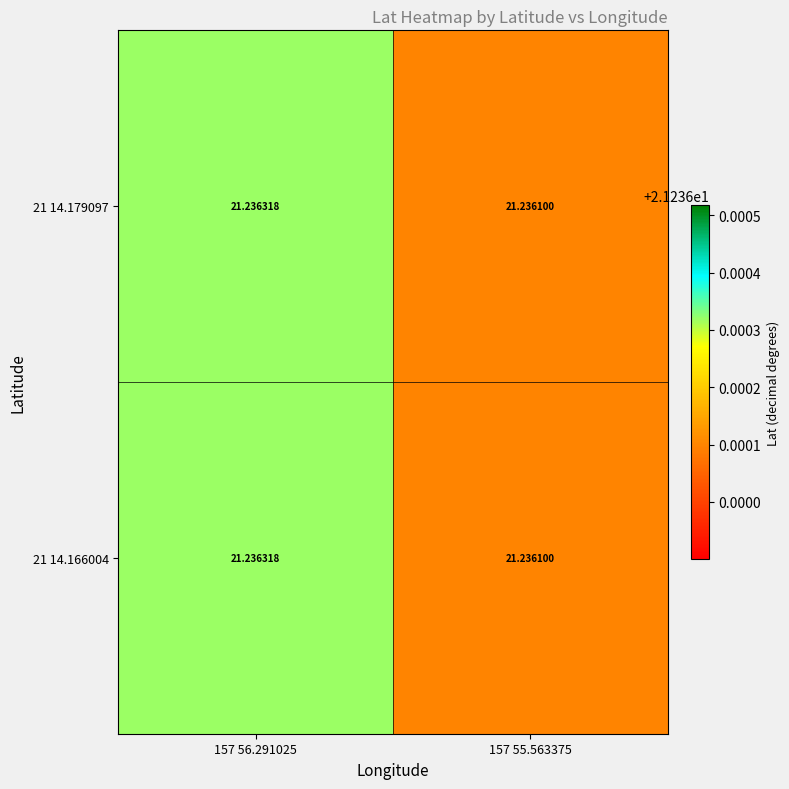

Is the value of 21 14.166004 at 157 55.563375 greater than the value of 21 14.179097 at 157 56.291025?

No